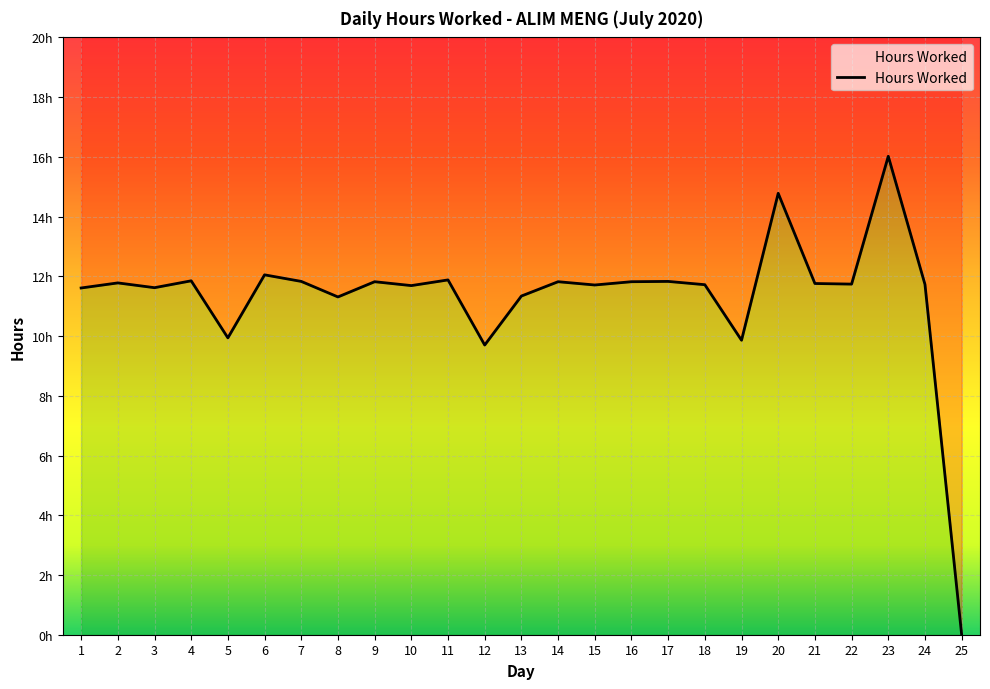

What is the value of the 3rd point from the left?

11.6